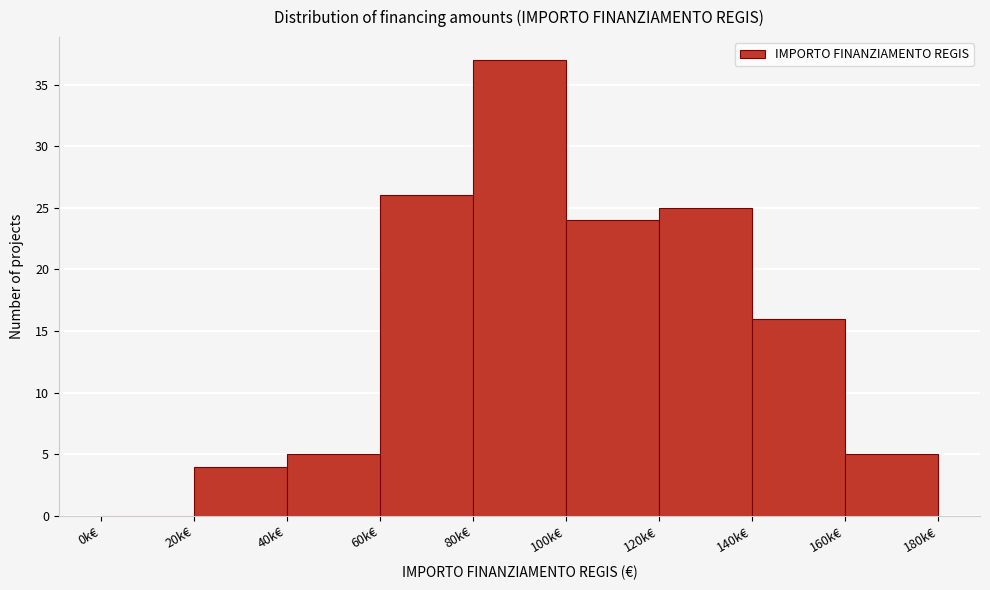

Reading left to right, extract all data points from this chart.

0k€=0	20k€=4	40k€=5	60k€=26	80k€=37	100k€=24	120k€=25	140k€=16	160k€=5